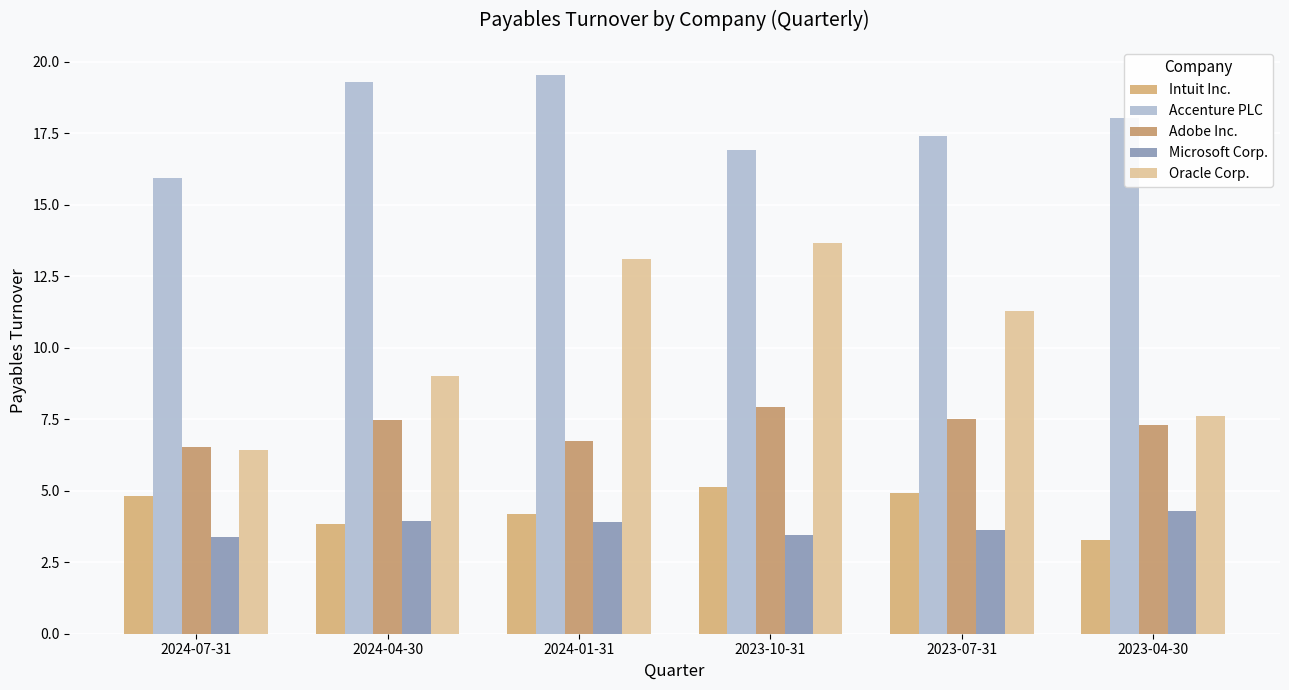

Which series changed the most between 2024-07-31 and 2024-01-31?

Oracle Corp.